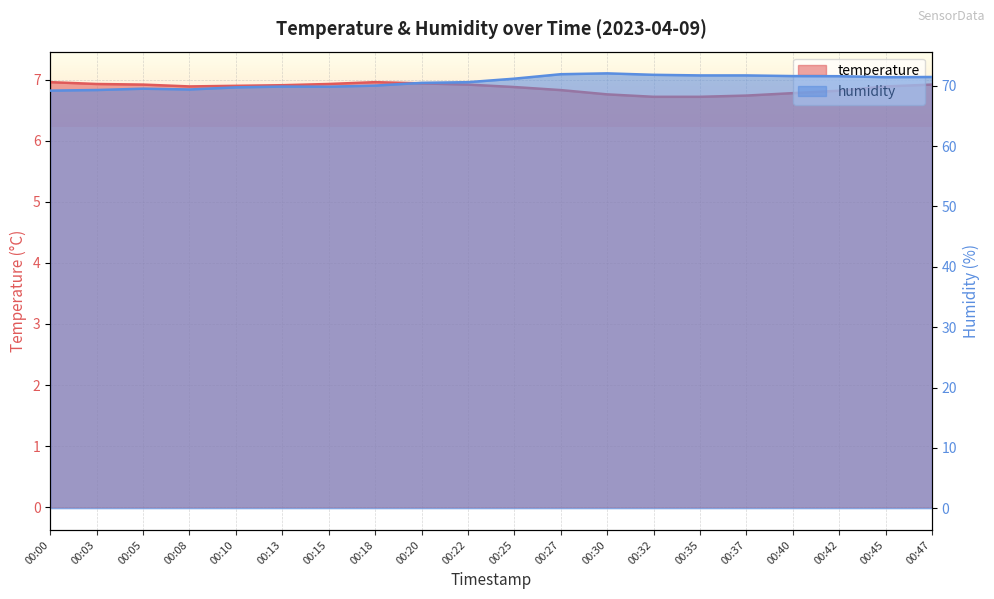

How many data points in humidity are above 71?

10